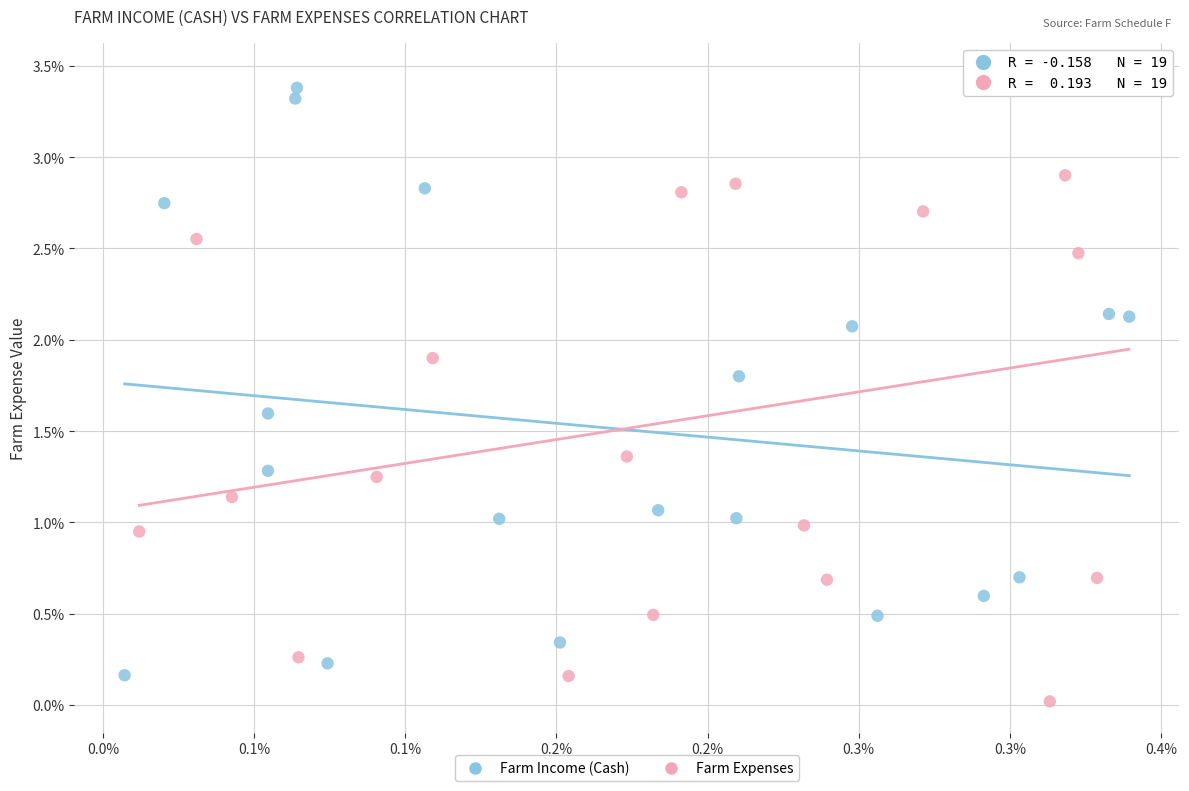

What are all the series names shown in the legend?

Farm Income (Cash), Farm Expenses